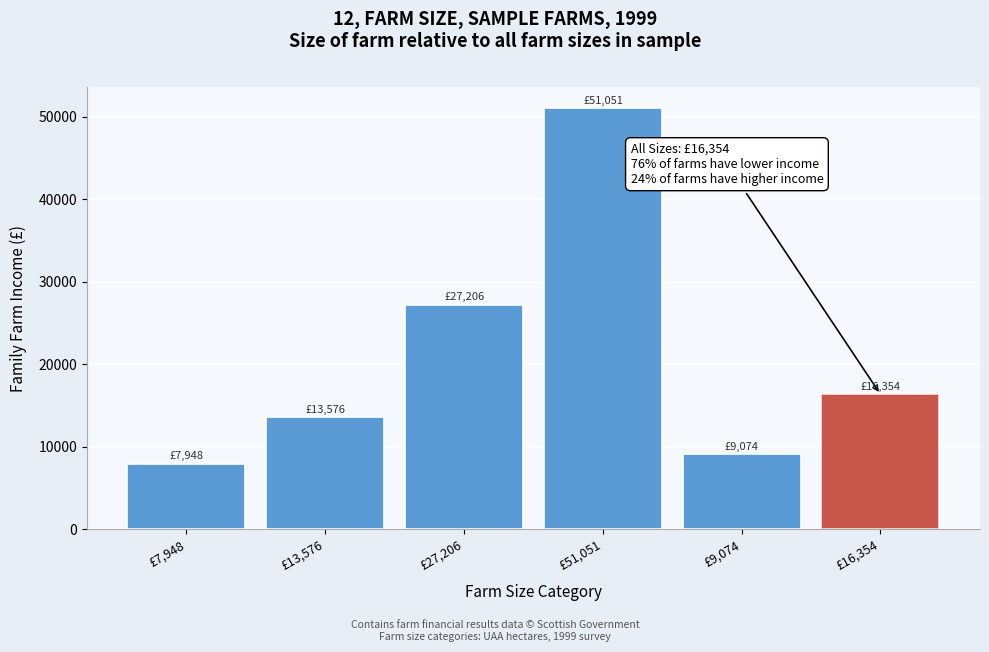

Reading left to right, what are all the values shown in this chart?

£7,948=7948	£13,576=13576	£27,206=27206	£51,051=51051	£9,074=9074	£16,354=16354